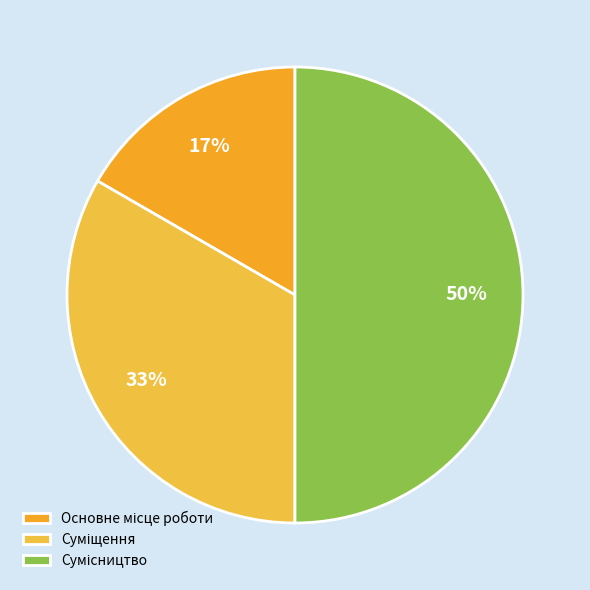

Which slice is the smallest?

Основне місце роботи